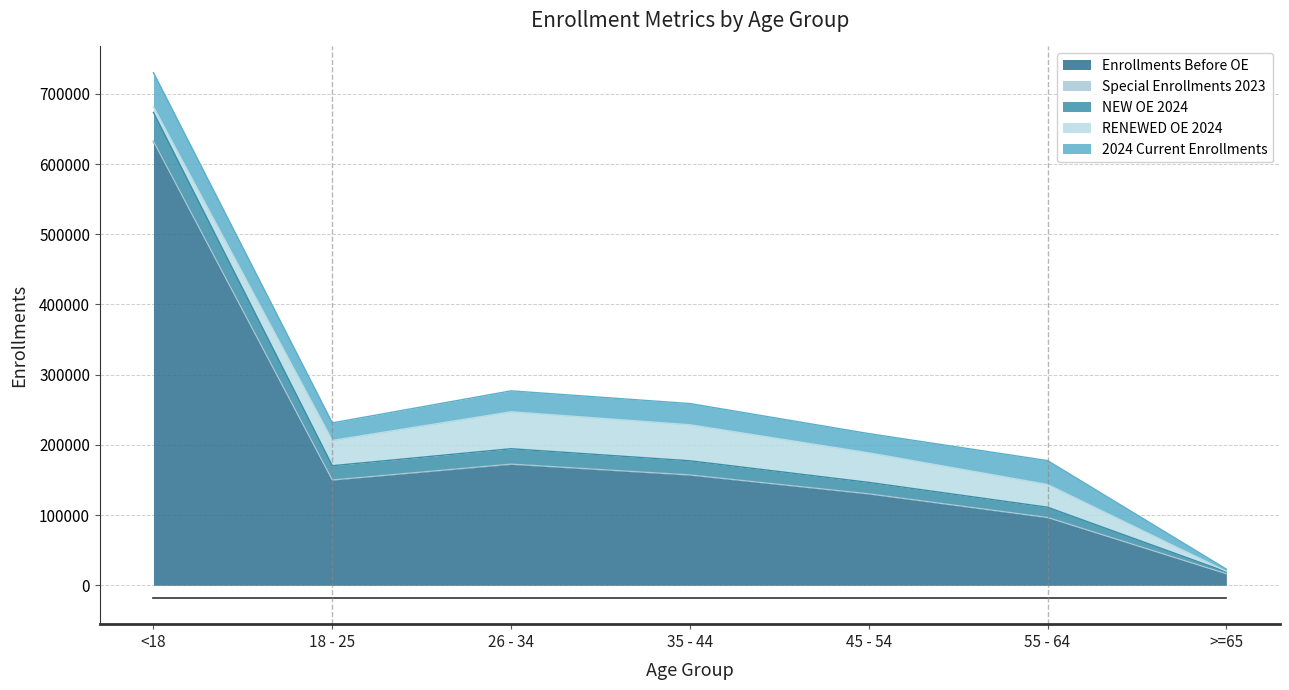

What is the difference between the maximum and minimum values in the 2024 Current Enrollments series?

45613